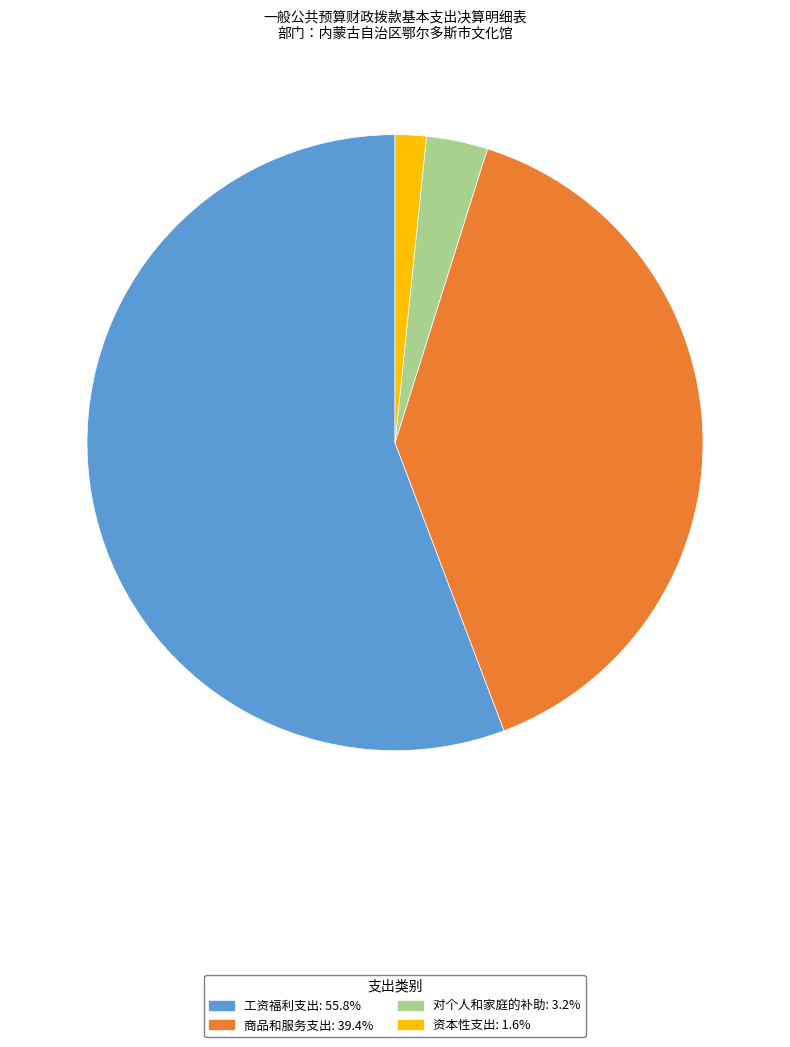

Is there any slice that represents more than half of the pie?

Yes